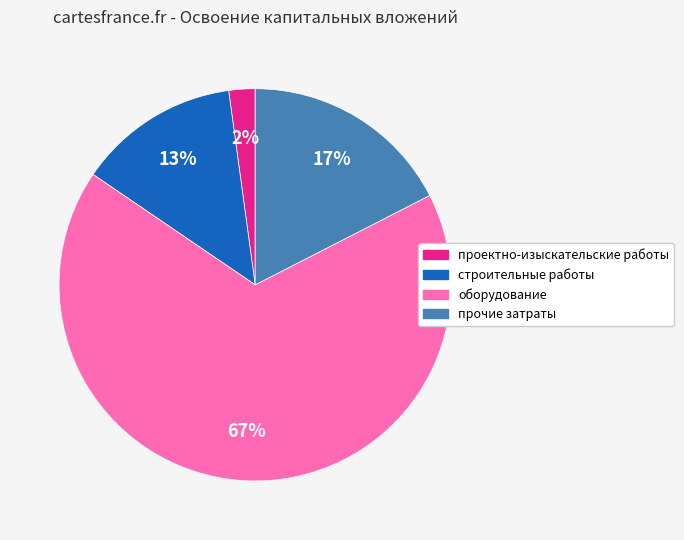

The оборудование slice represents 54% of the pie. True or false?

False